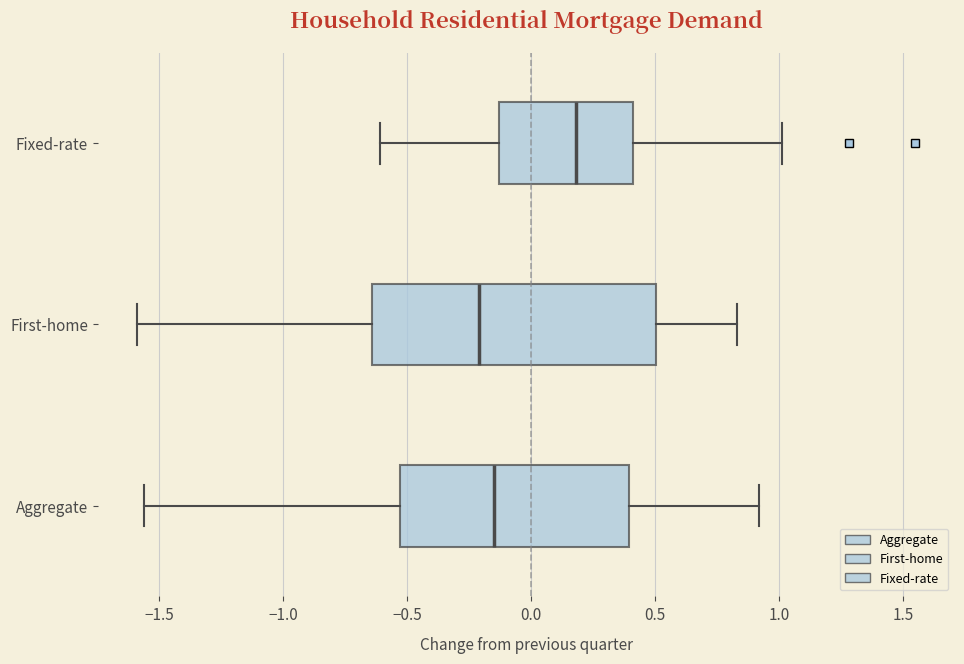

Reading bottom to top, transcribe this box plot: for each box, give where its median line is, the range the box spans, and where its two whiskers end, as read against the x-axis. The values are not printed on the chart, so give them approximately, as read against the axis.

Aggregate: median -0.15, box -0.55 to 0.40, whiskers -1.55 to 0.90
First-home: median -0.20, box -0.65 to 0.50, whiskers -1.60 to 0.85
Fixed-rate: median 0.20, box -0.15 to 0.40, whiskers -0.60 to 1.00